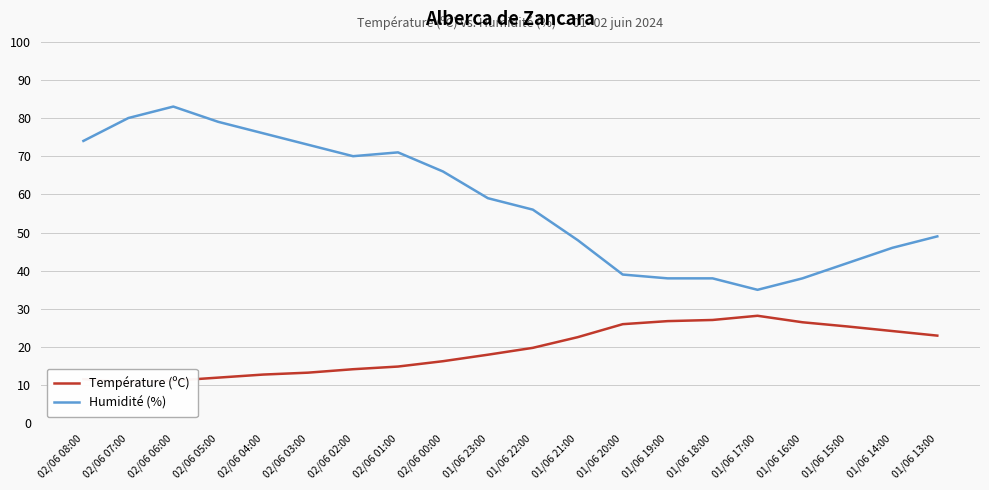

Which category has the highest value across all series?

02/06 06:00